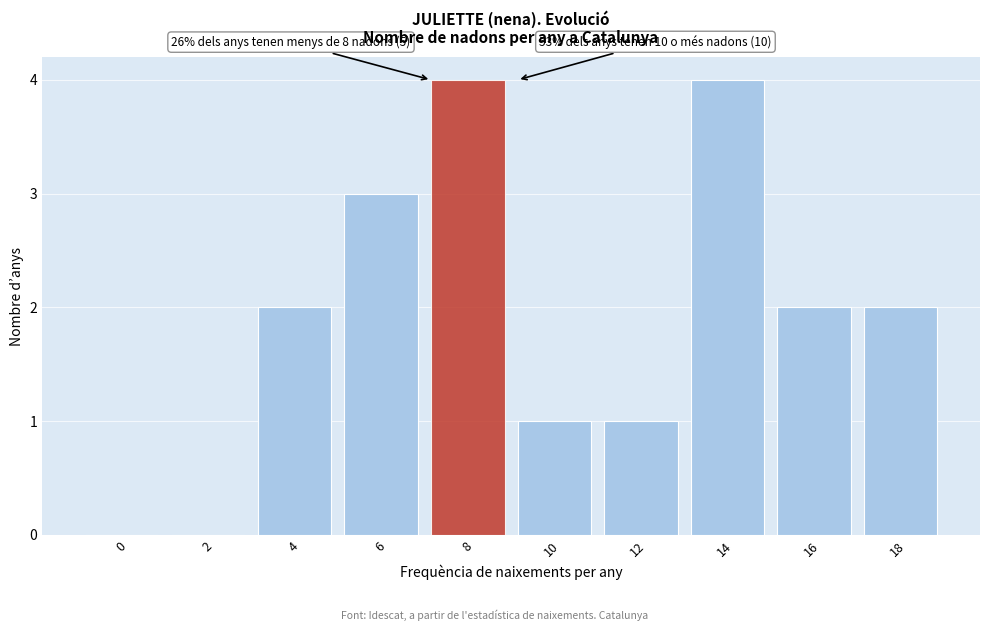

Reading left to right, what are all the values shown in this chart?

0=0	2=0	4=2	6=3	8=4	10=1	12=1	14=4	16=2	18=2